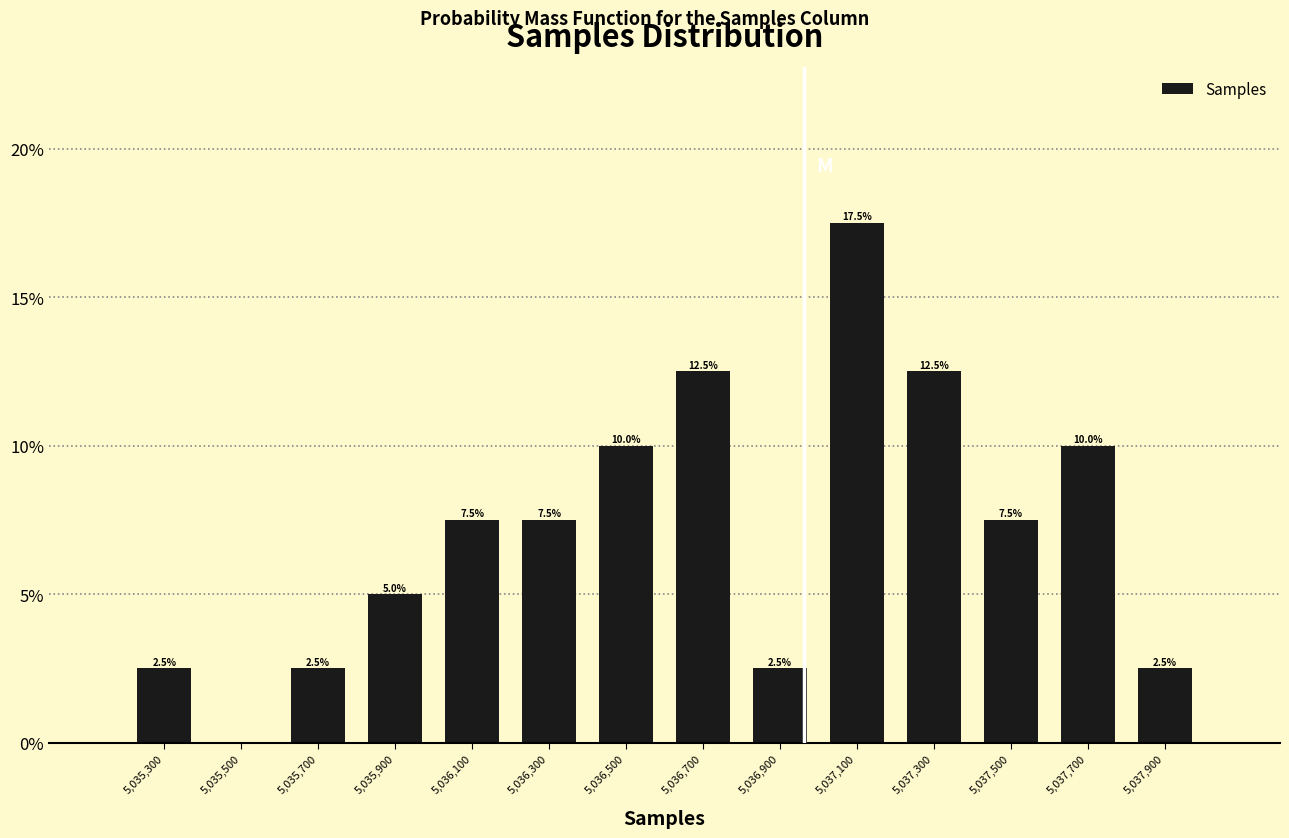

Over which range of the x-axis is the bar tallest?

5037000 to 5037200